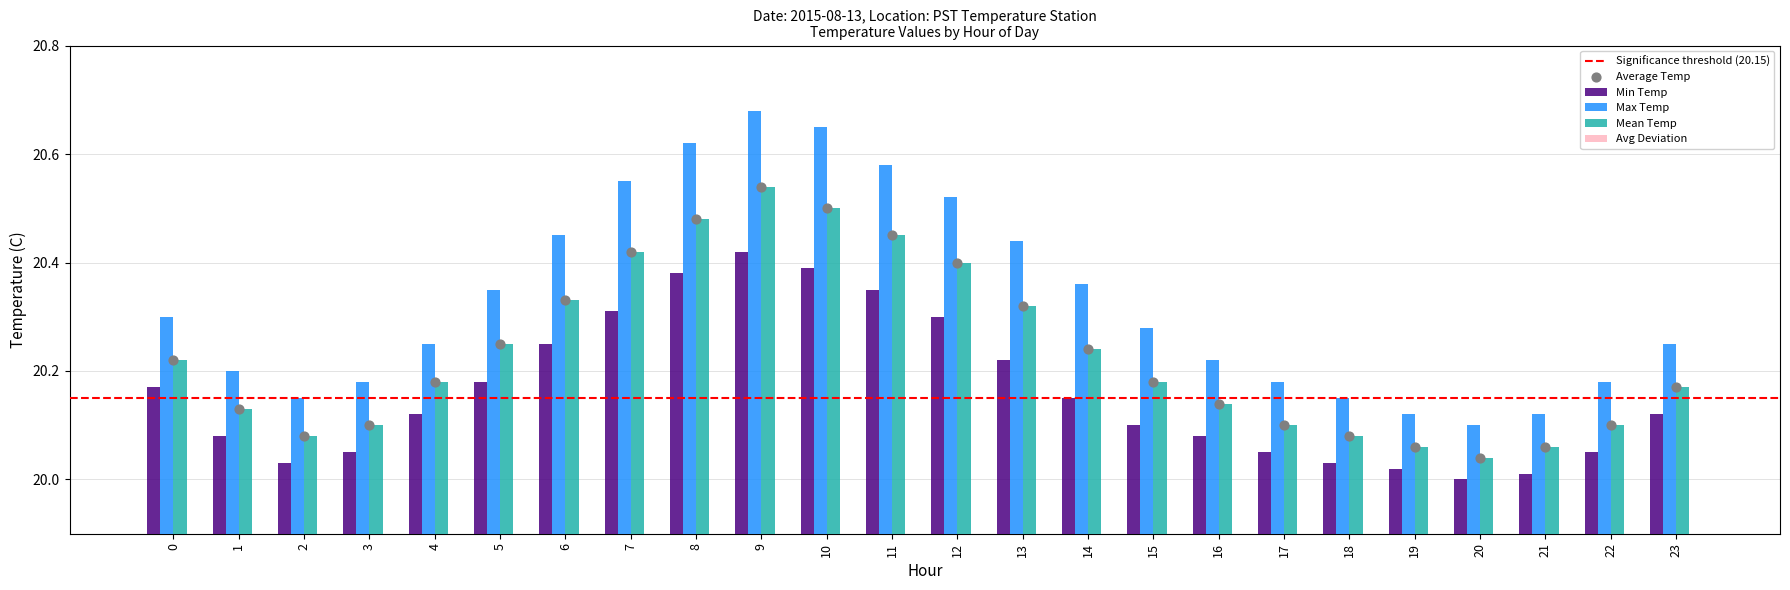

At how many categories does at least one series exceed 1?

24